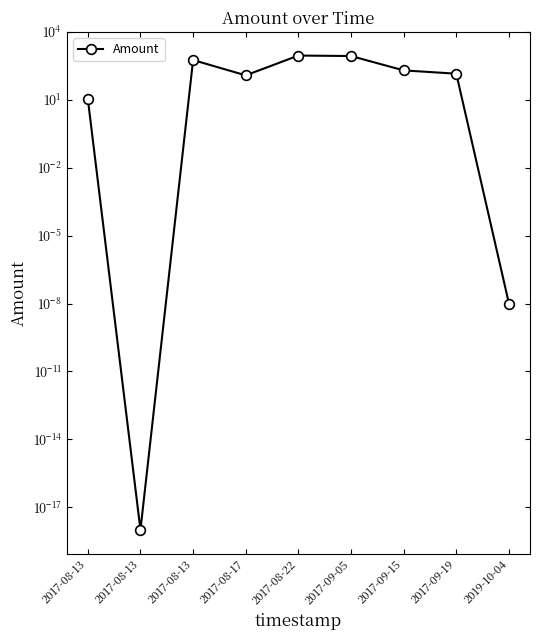

What is the difference between the second highest and second lowest values?

858.0